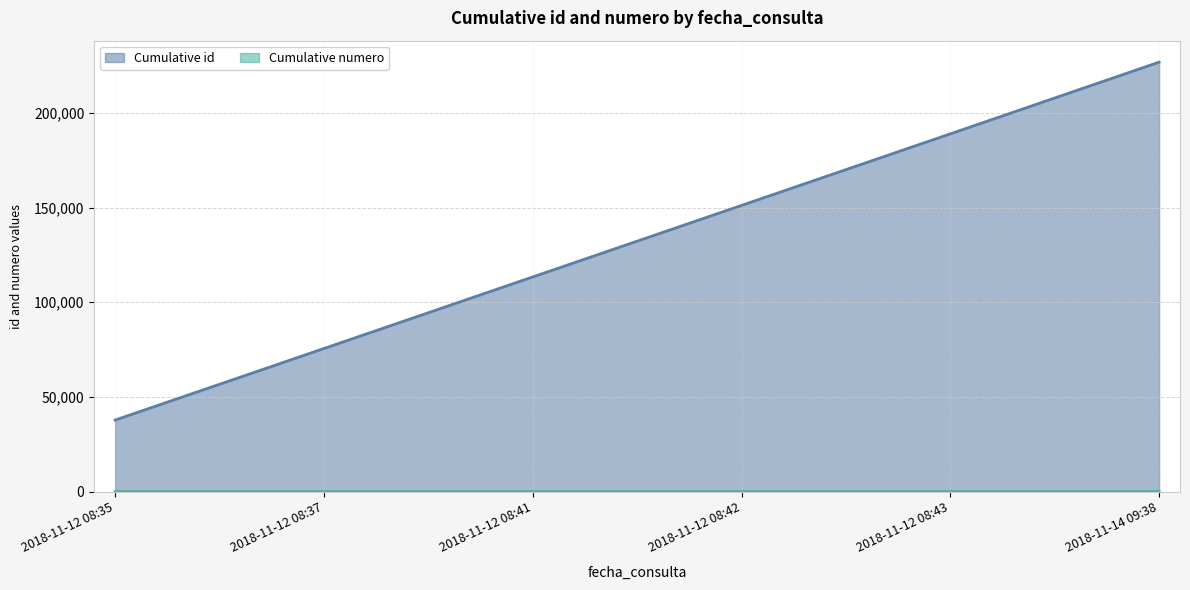

What is the label of the 3rd point from the right?

2018-11-12 08:42